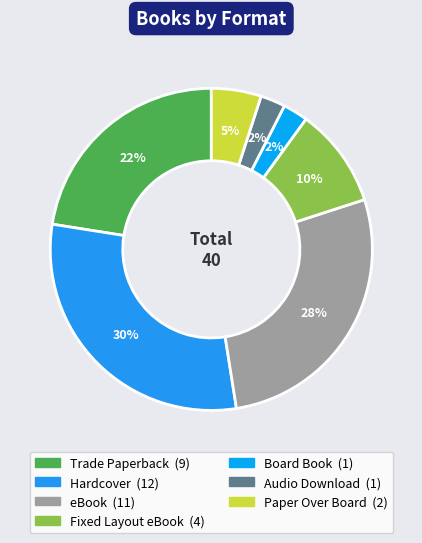

How many slices are in this pie chart?

7